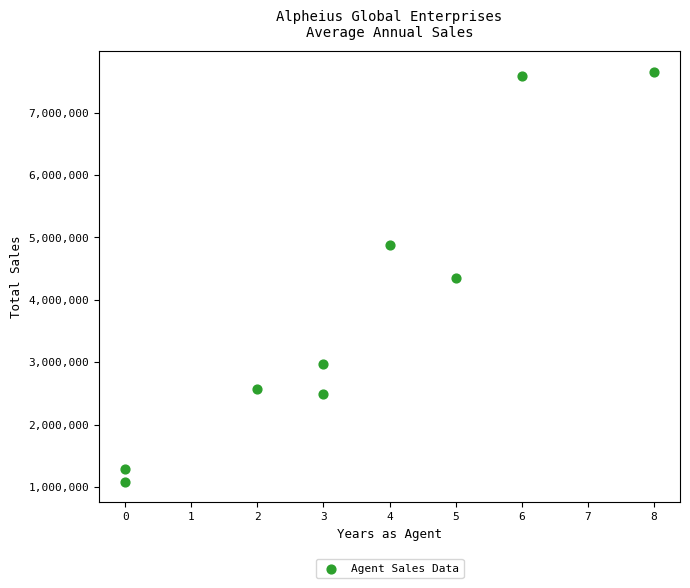

What is the average Y value?

3876746